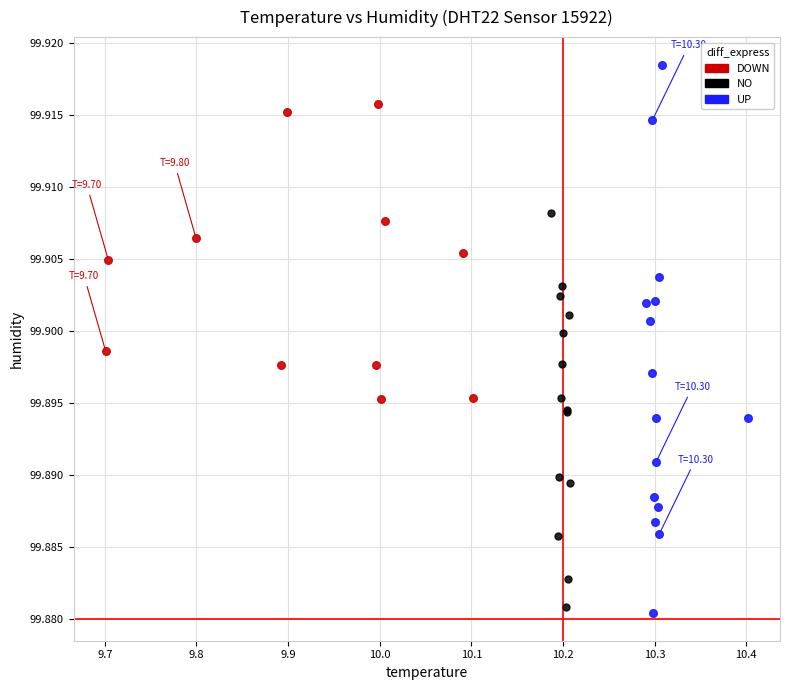

Which series has the widest spread of Y values?

UP